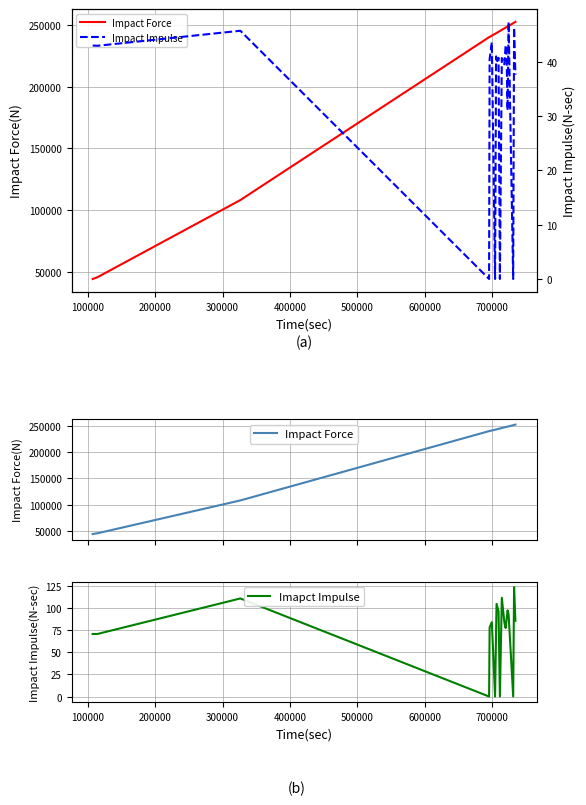

What is the value of the Impact Force point at the 1st from the left?

44348.0